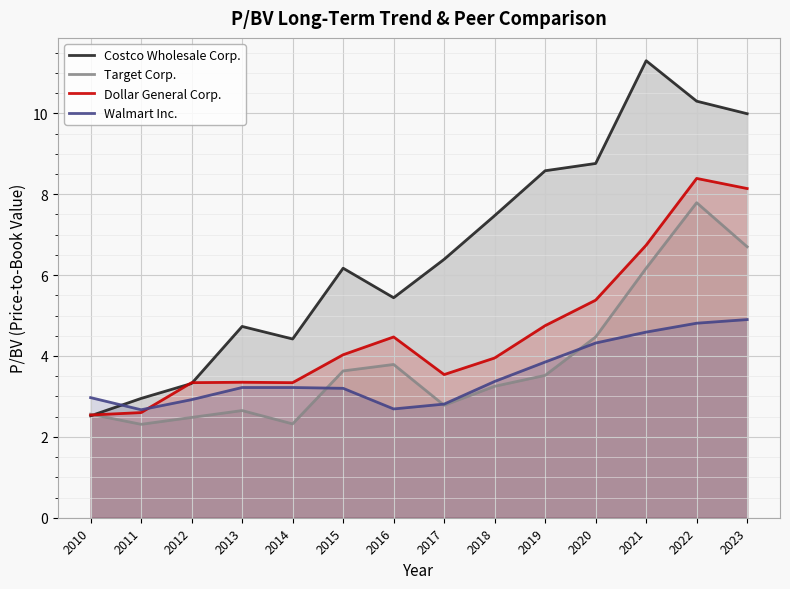

List the series in order of their peak value, lowest first.

Walmart Inc., Target Corp., Dollar General Corp., Costco Wholesale Corp.